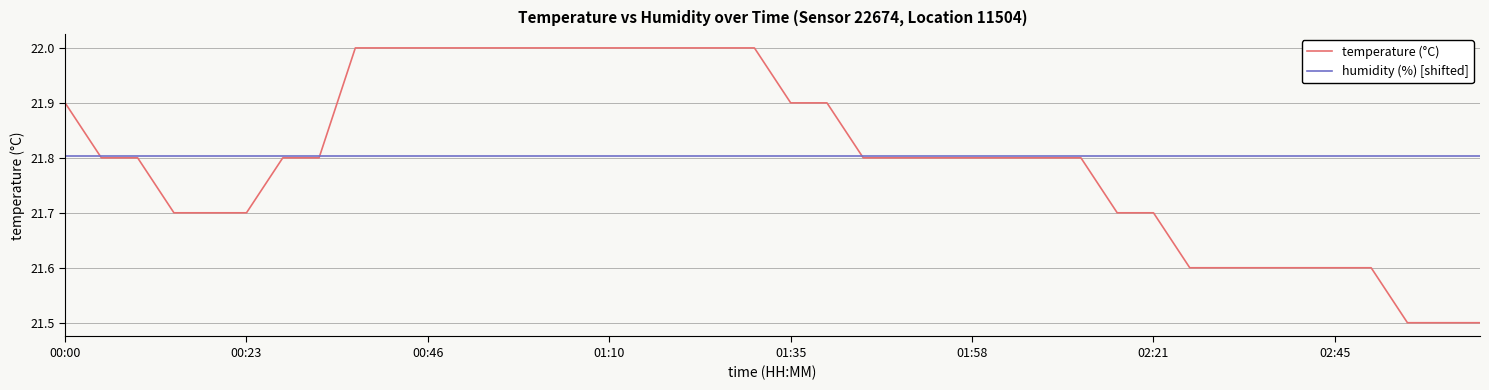

Which series has the widest spread of values?

temperature (°C)